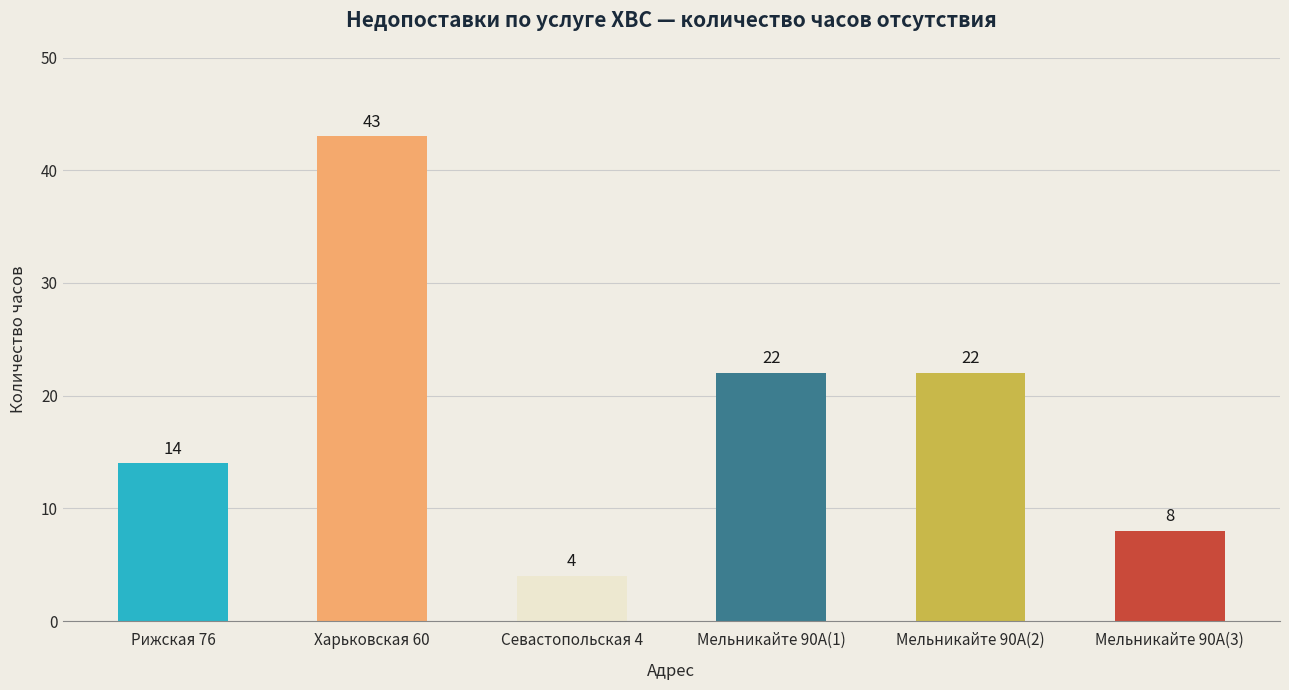

What position from the right is Харьковская 60?

5